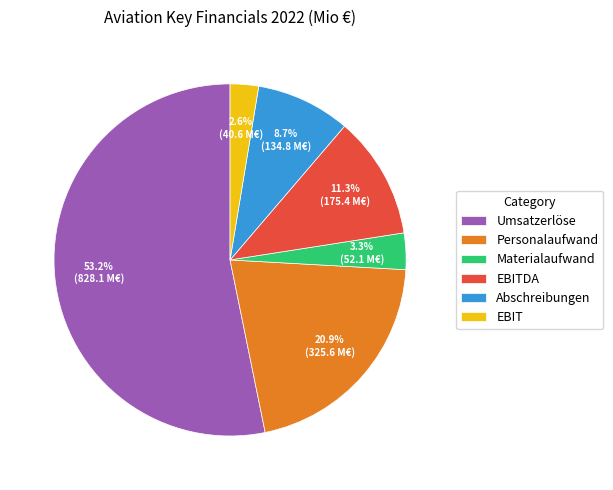

To the nearest percent, what is the difference between the Materialaufwand and Umsatzerlöse slice percentages?

50%